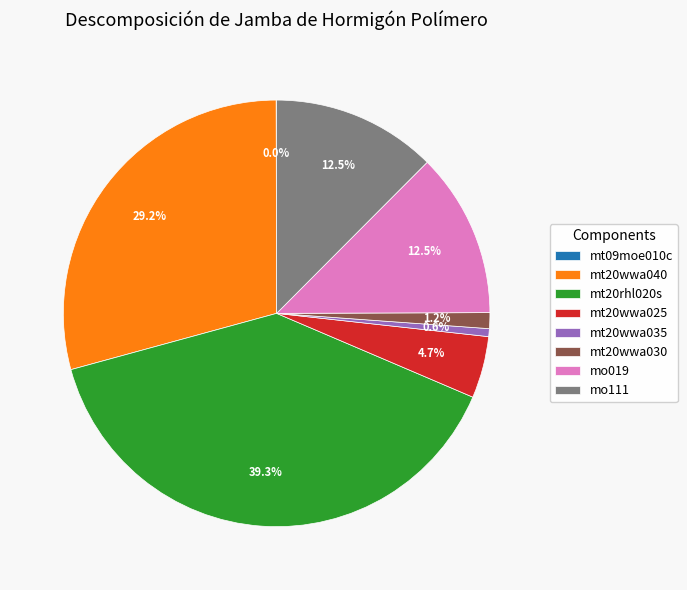

Is it true that mt20wwa040 is 42% of the pie?

False